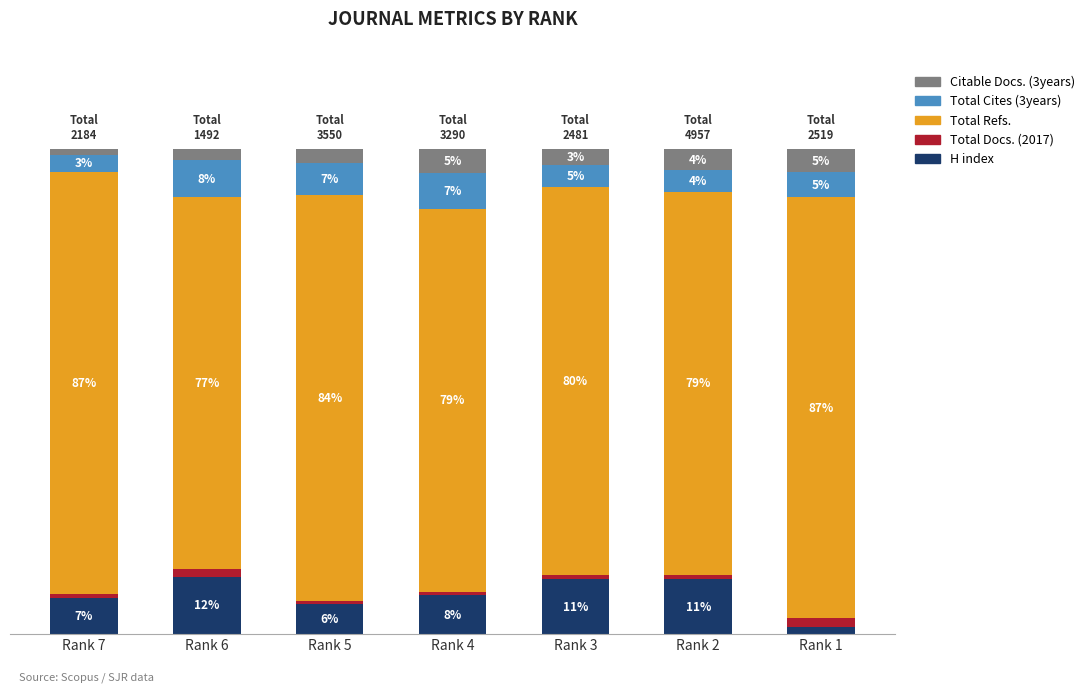

The H index series shows 11.5 at Rank 7. True or false?

False